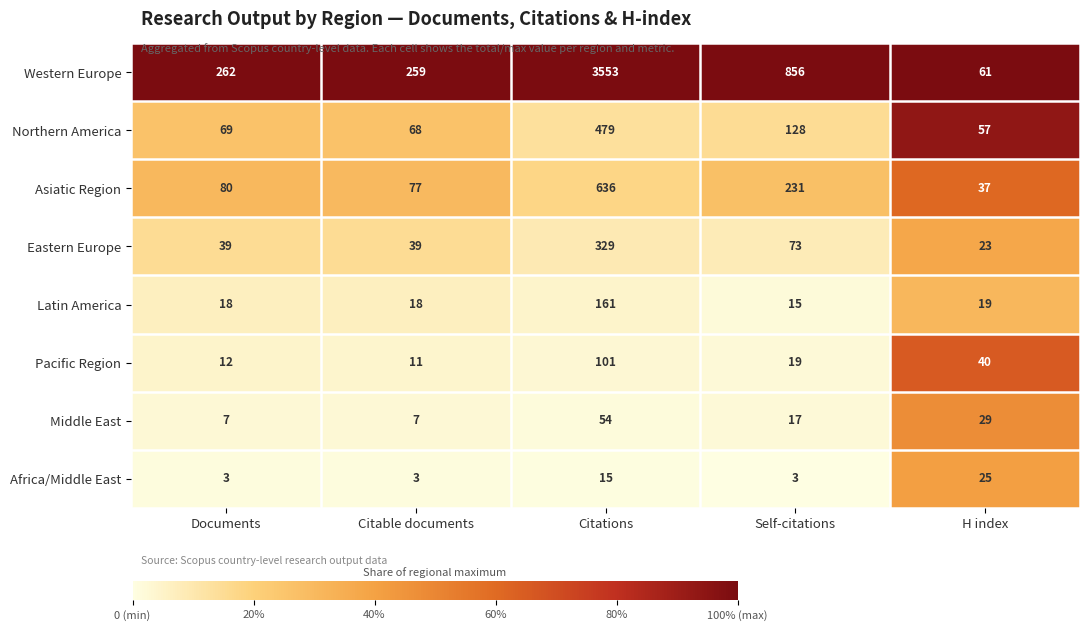

Which label corresponds to the largest value in the chart?

Citations